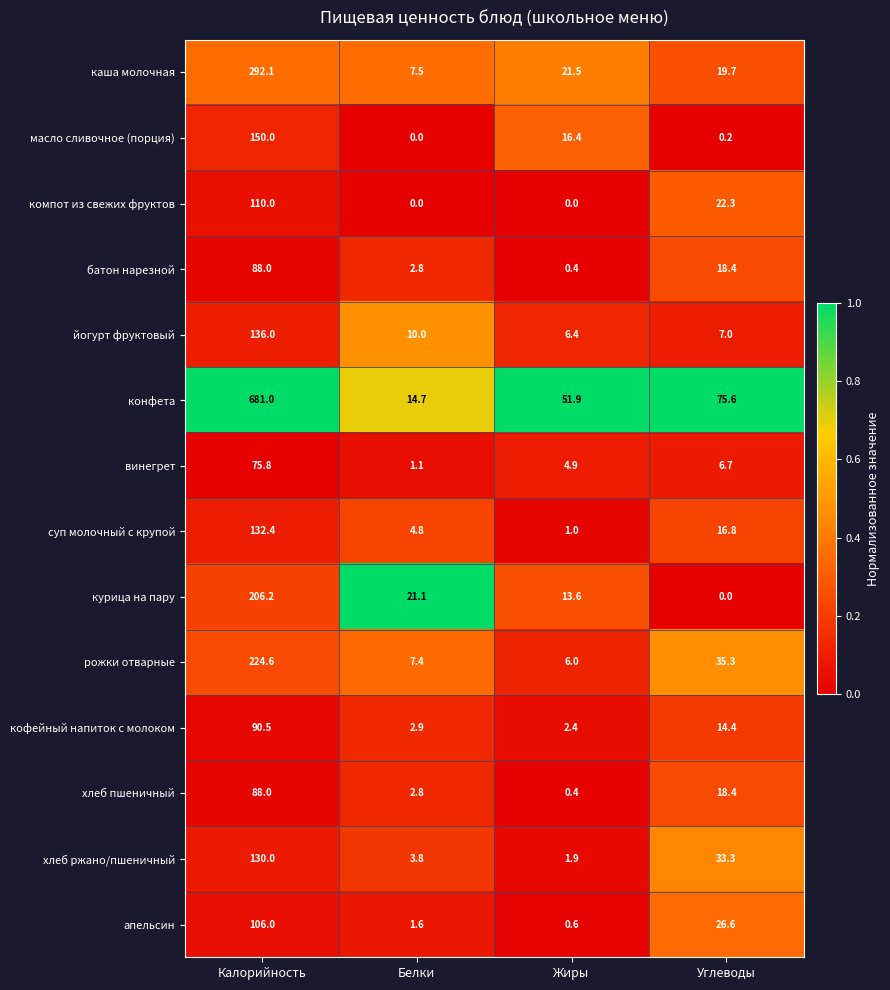

Which series has the largest total across all categories?

конфета